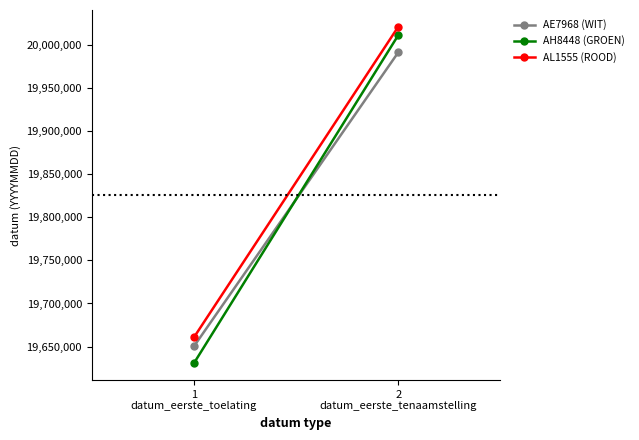

What are all the series names shown in the legend?

AE7968 (WIT), AH8448 (GROEN), AL1555 (ROOD)